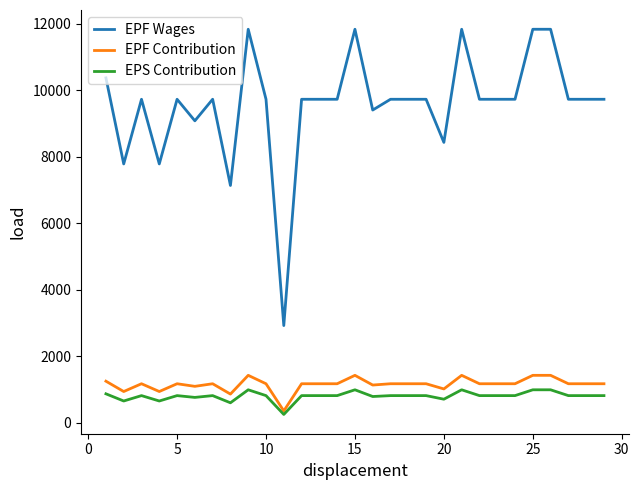

Which series has the largest total across all categories?

EPF Wages